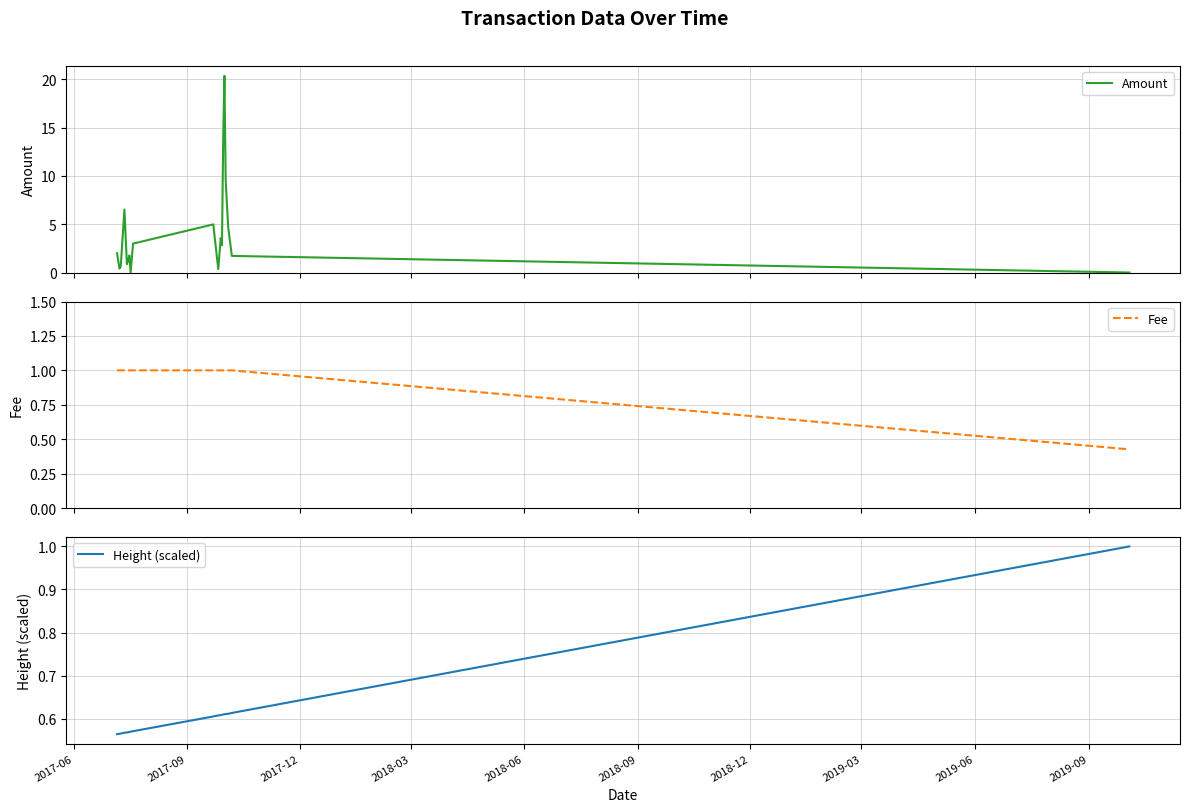

How many lines are shown in the chart?

3